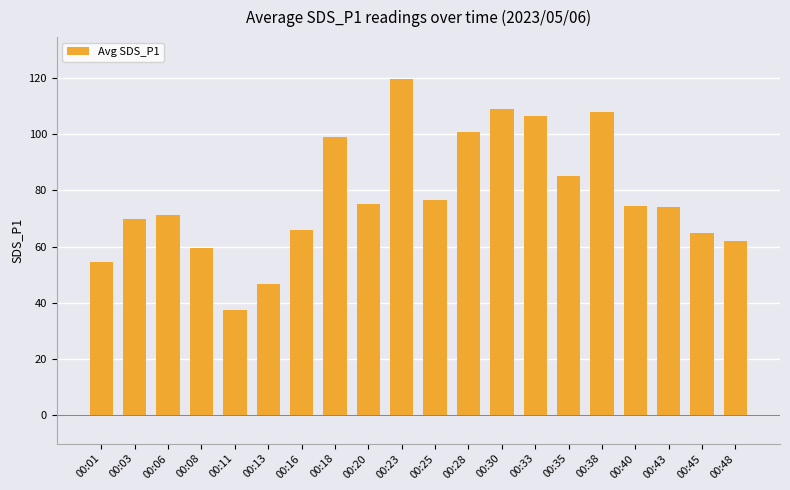

The value at 00:18 is 98.9. True or false?

True